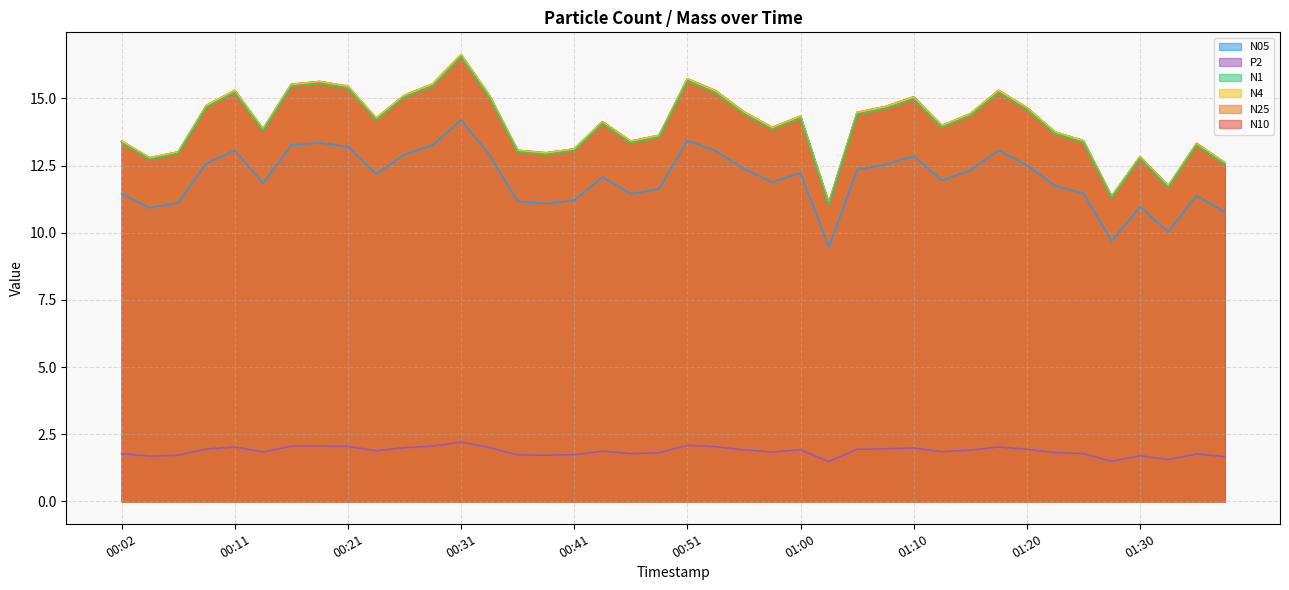

Count the number of data series in this chart.

6